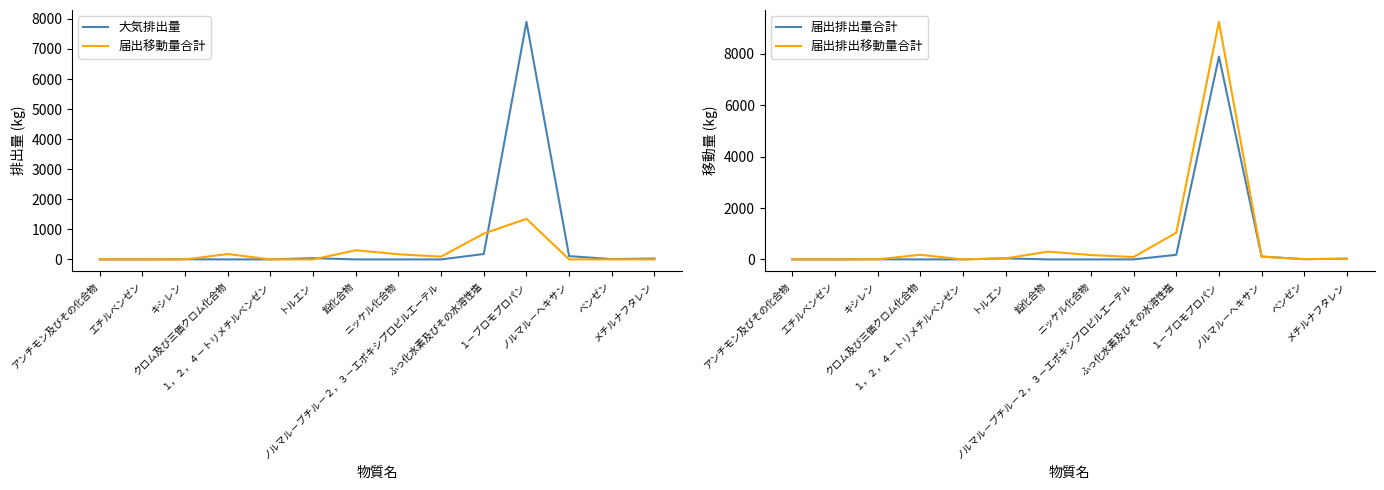

Rank the categories by 届出排出量合計 value from highest to lowest.

１－ブロモプロパン, ふっ化水素及びその水溶性塩, ノルマル－ヘキサン, トルエン, メチルナフタレン, ベンゼン, キシレン, １，２，４－トリメチルベンゼン, アンチモン及びその化合物, エチルベンゼン, クロム及び三価クロム化合物, 鉛化合物, ニッケル化合物, ノルマル－ブチル－２，３－エポキシプロピルエーテル